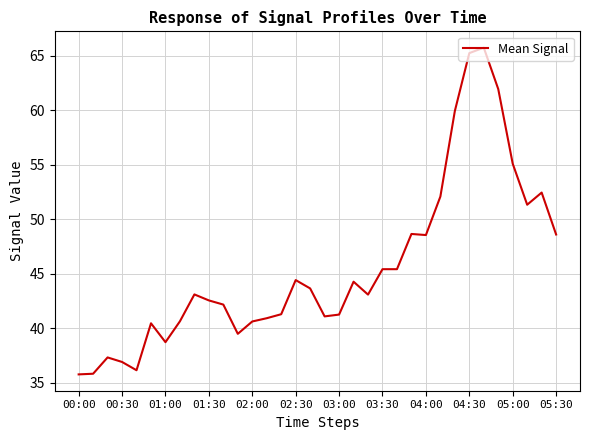

What is the minimum value shown in the chart?

35.8